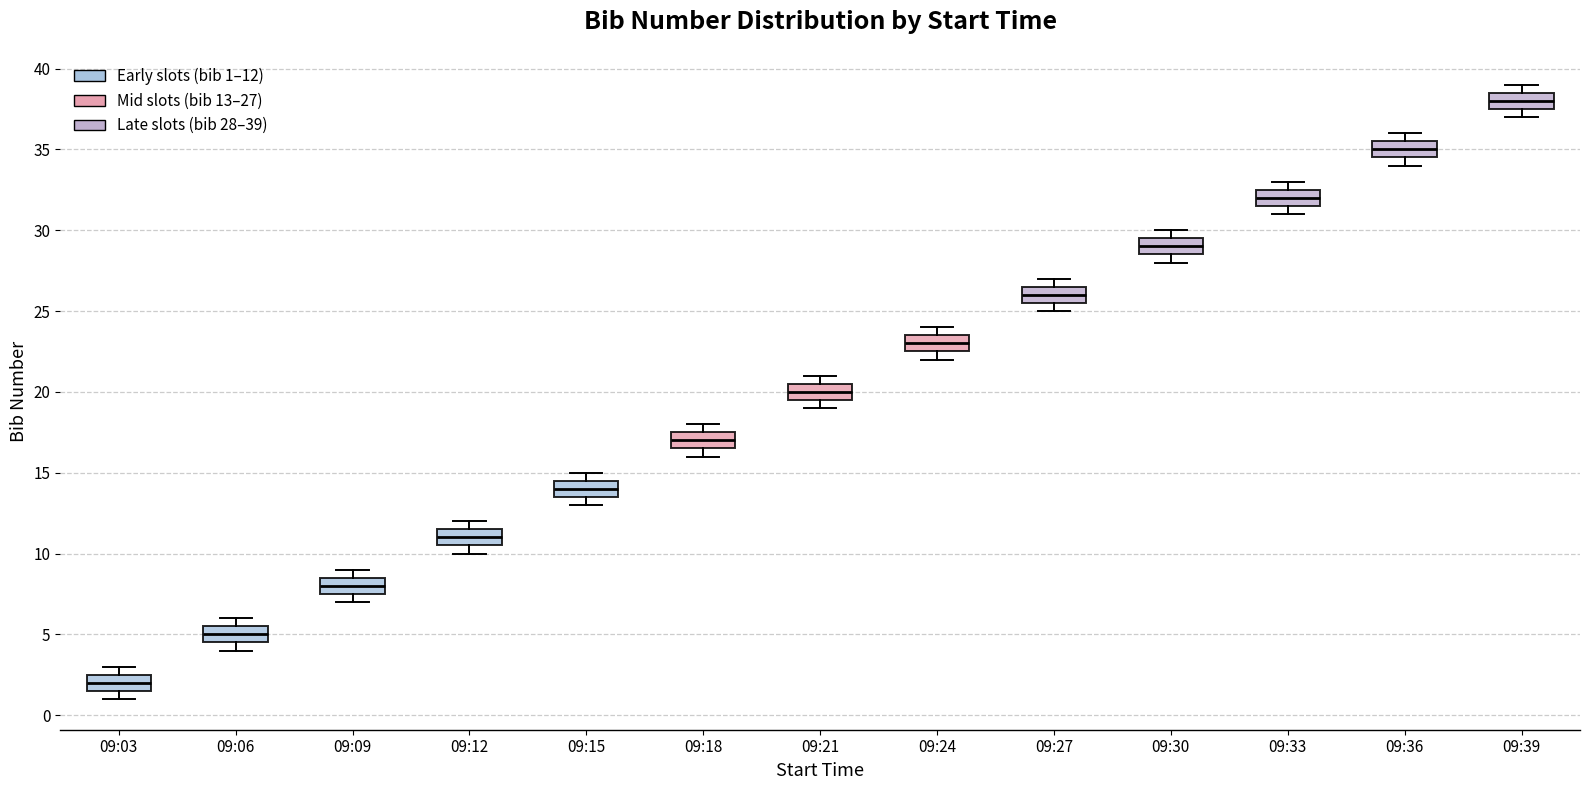

Reading left to right, read every box against the y-axis: the position of its median line, the range the box covers, and the ends of its whiskers. The values are not printed on the chart, so give them approximately, as read against the axis.

09:03: median 2.0, box 1.5 to 2.5, whiskers 1.0 to 3.0
09:06: median 5.0, box 4.5 to 5.5, whiskers 4.0 to 6.0
09:09: median 8.0, box 7.5 to 8.5, whiskers 7.0 to 9.0
09:12: median 11.0, box 10.5 to 11.5, whiskers 10.0 to 12.0
09:15: median 14.0, box 13.5 to 14.5, whiskers 13.0 to 15.0
09:18: median 17.0, box 16.5 to 17.5, whiskers 16.0 to 18.0
09:21: median 20.0, box 19.5 to 20.5, whiskers 19.0 to 21.0
09:24: median 23.0, box 22.5 to 23.5, whiskers 22.0 to 24.0
09:27: median 26.0, box 25.5 to 26.5, whiskers 25.0 to 27.0
09:30: median 29.0, box 28.5 to 29.5, whiskers 28.0 to 30.0
09:33: median 32.0, box 31.5 to 32.5, whiskers 31.0 to 33.0
09:36: median 35.0, box 34.5 to 35.5, whiskers 34.0 to 36.0
09:39: median 38.0, box 37.5 to 38.5, whiskers 37.0 to 39.0